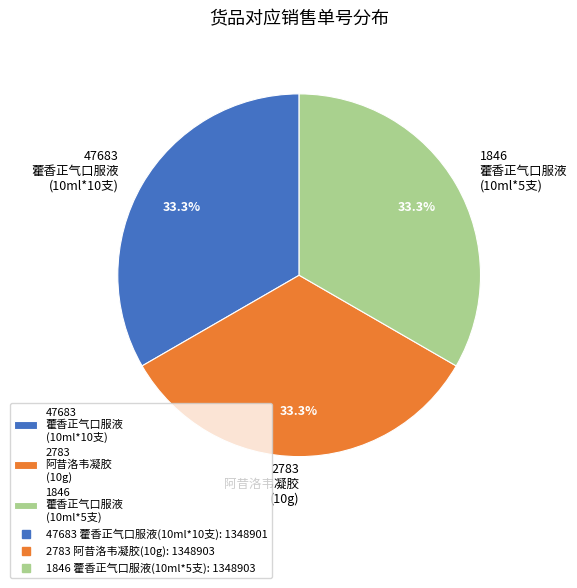

Do 1846 藿香正气口服液 (10ml*5支) and 47683 藿香正气口服液 (10ml*10支) together represent more than half of the pie?

Yes